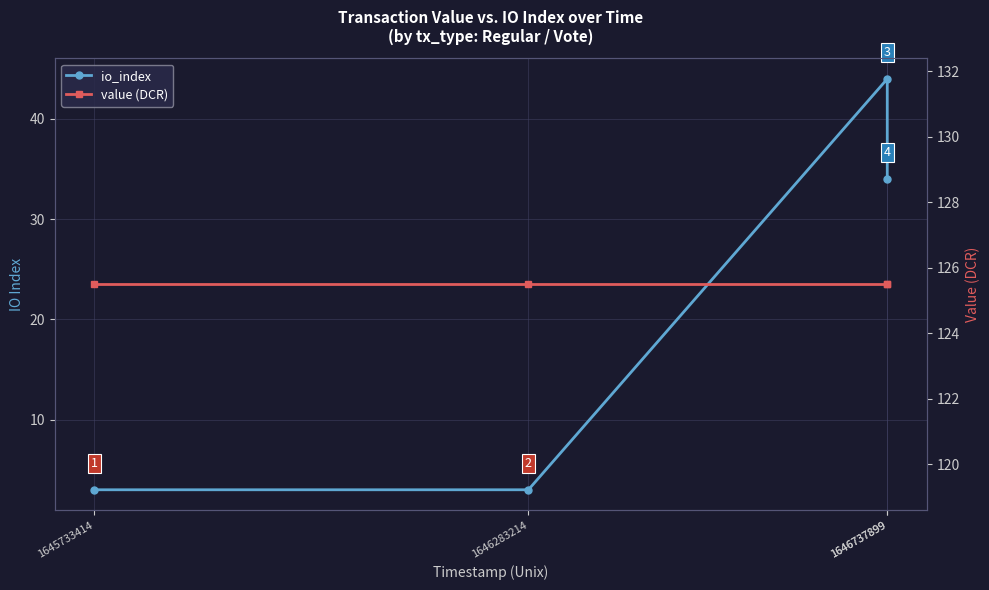

At which label does value (DCR) reach its minimum?

1645733414